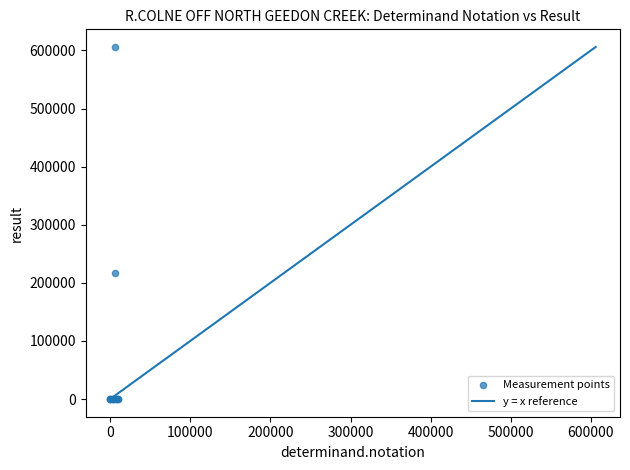

What Y value in the scatter plot is closest to 302959?

217316.0